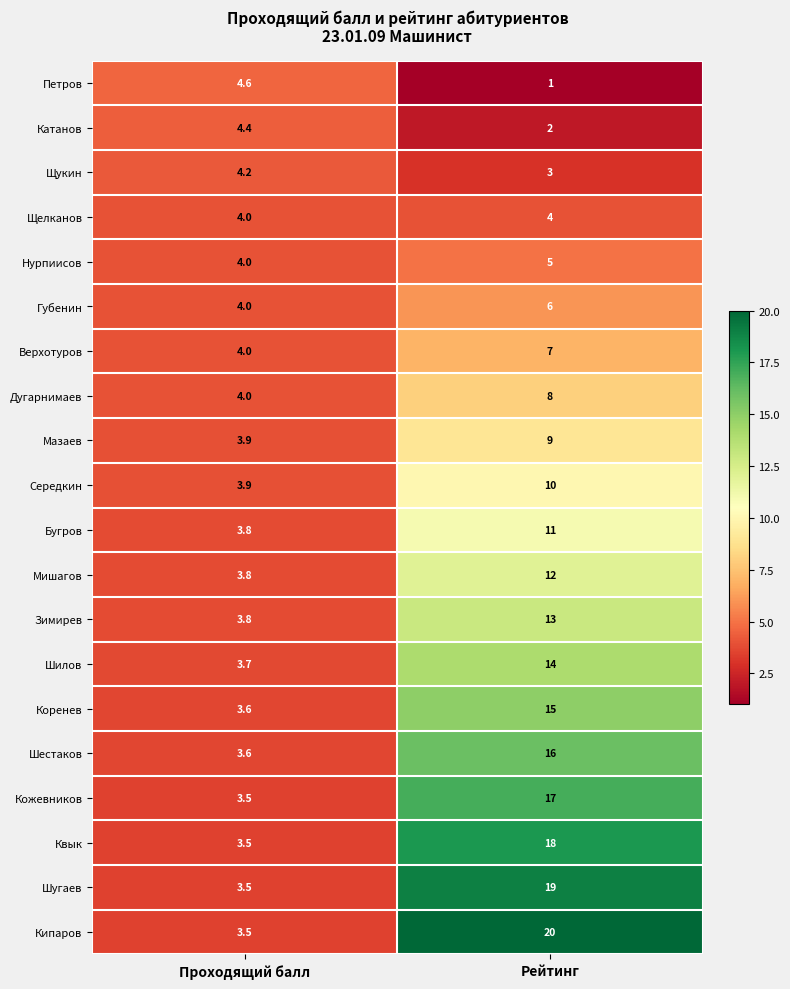

What is the difference between the Катанов values at Проходящий балл and Рейтинг?

2.4